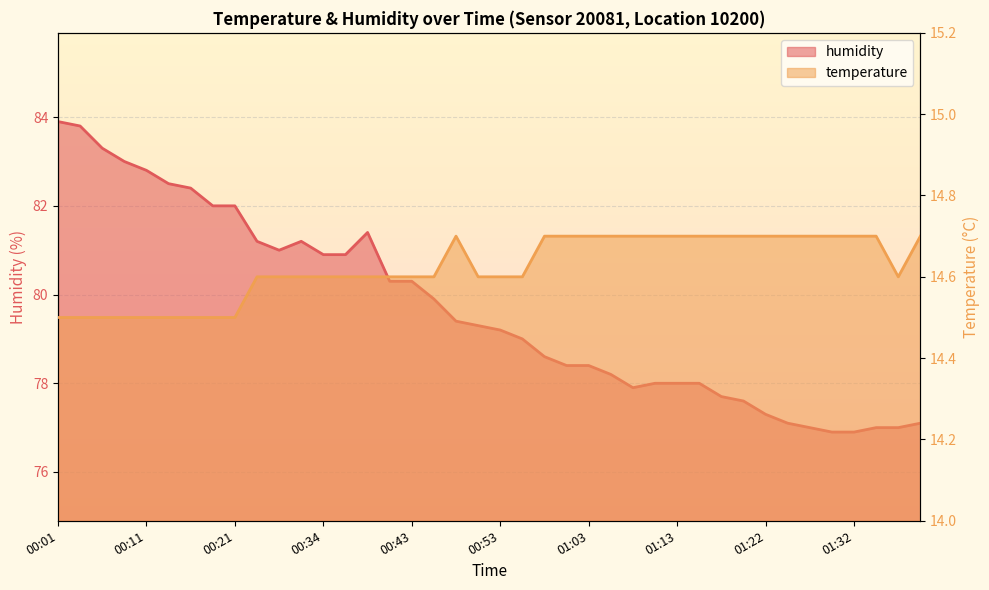

What position from the right is 00:06?

38